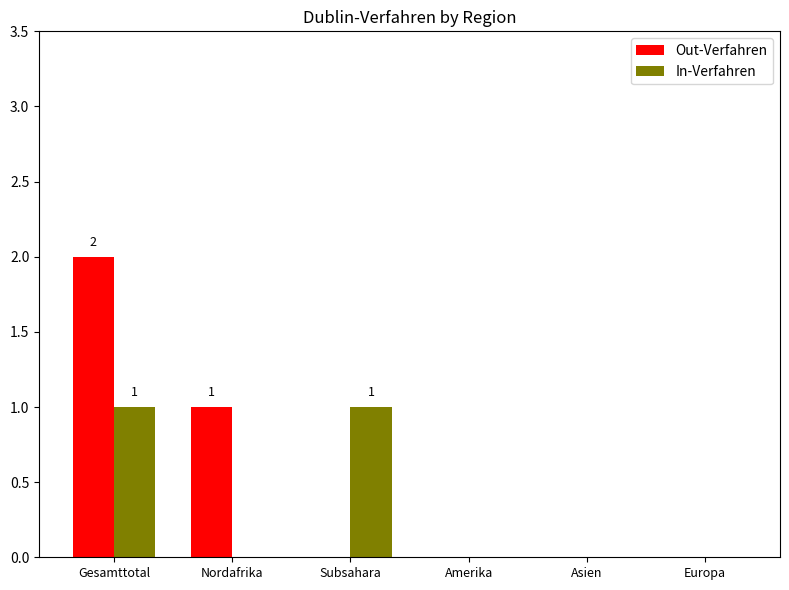

What is the maximum value shown in the chart?

2